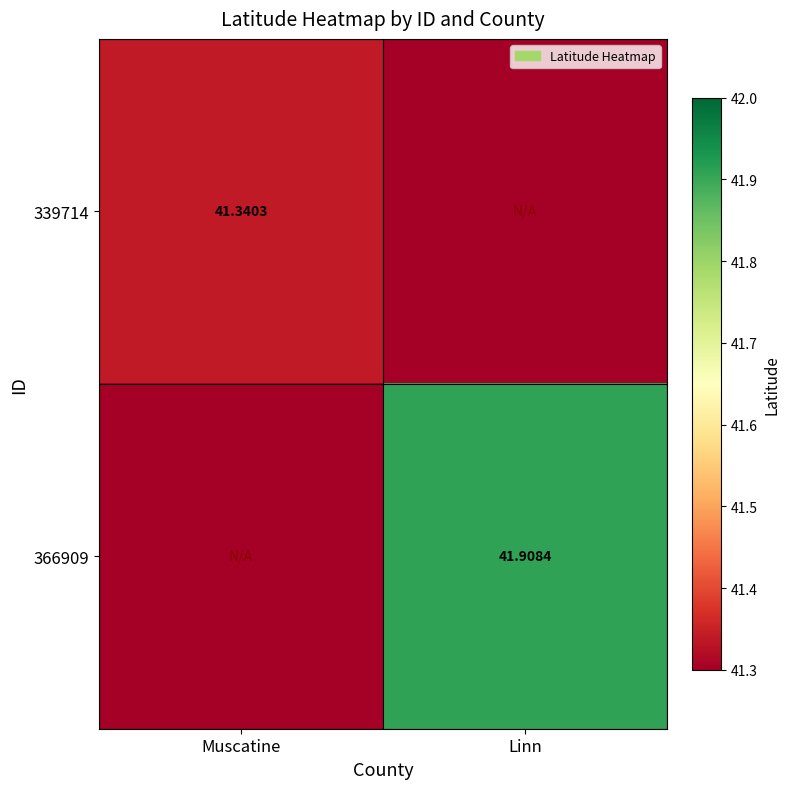

At Muscatine, list the series in order from largest to smallest.

339714, 366909